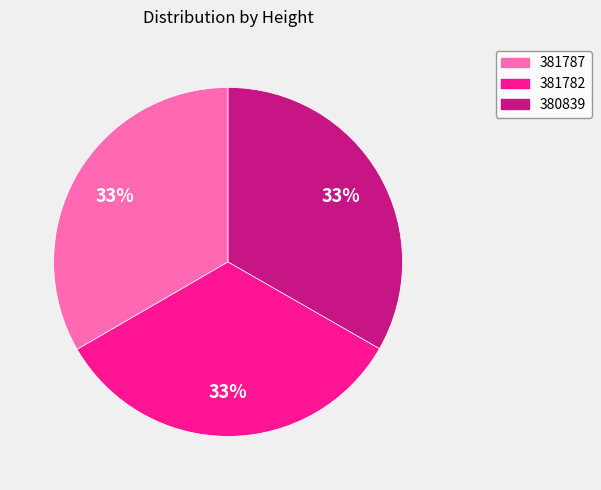

Combined, do 381782 and 380839 account for over 50%?

Yes